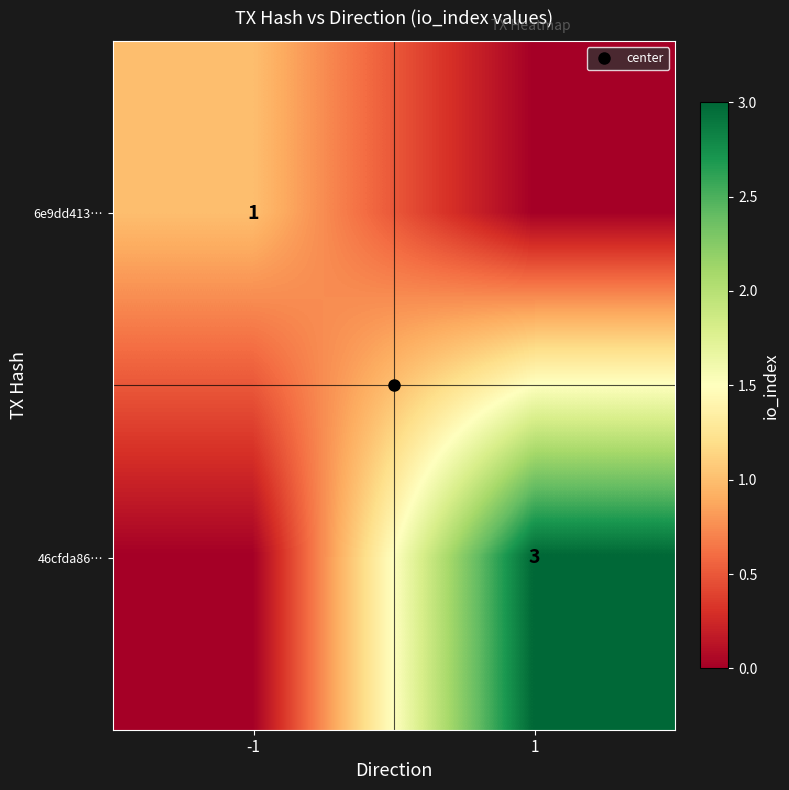

How many values in 6e9dd413… are above zero?

1